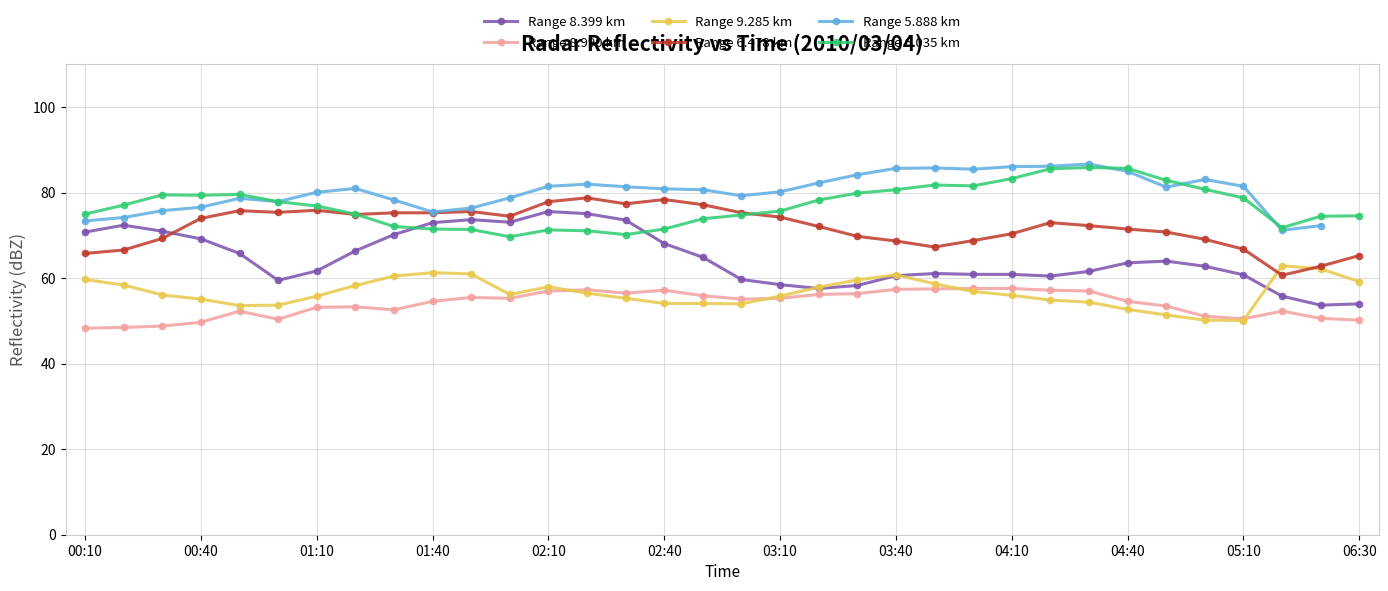

What is the minimum value shown in the chart?

48.3